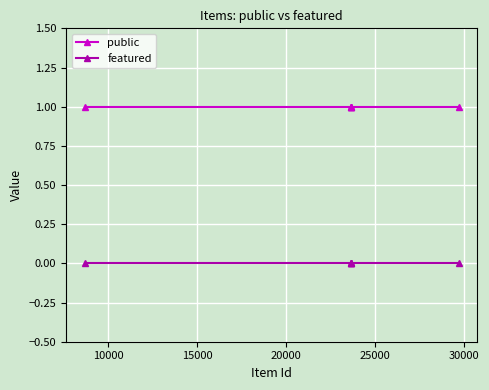

True or false: featured has more than 2 points higher than both neighbors.

False